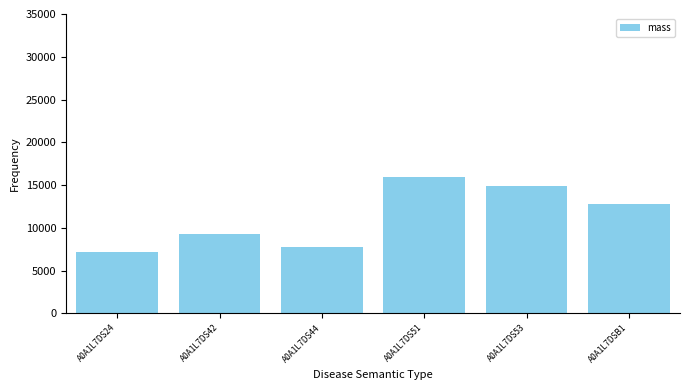

Reading left to right, extract all data points from this chart.

7204.3	9309.8	7794.9	15987.4	14837.1	12811.5